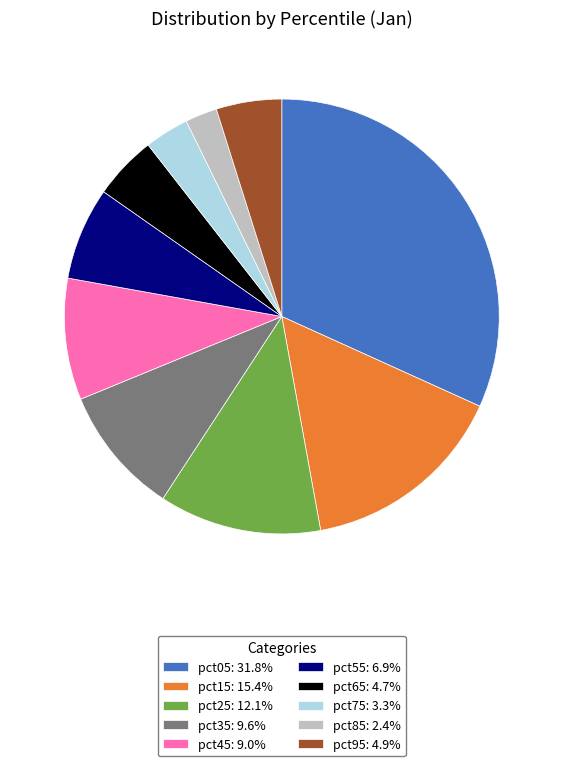

How many slices are in this pie chart?

10